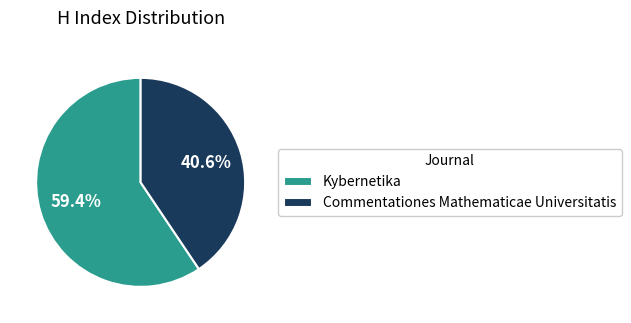

Is it true that Kybernetika is 59% of the pie?

True